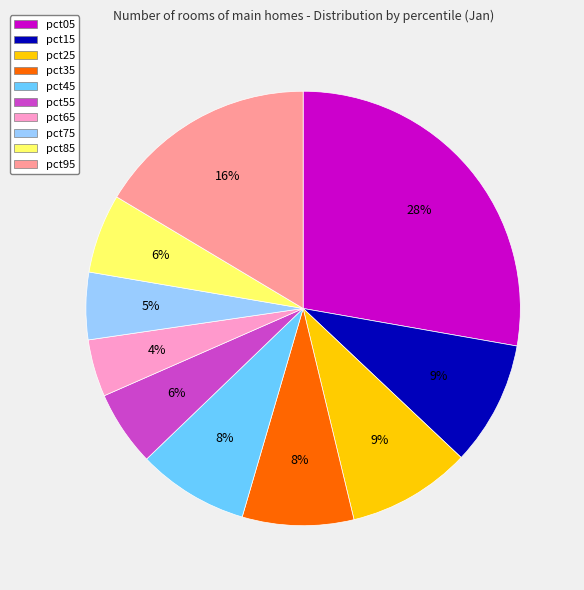

Which slice is the smallest?

pct65